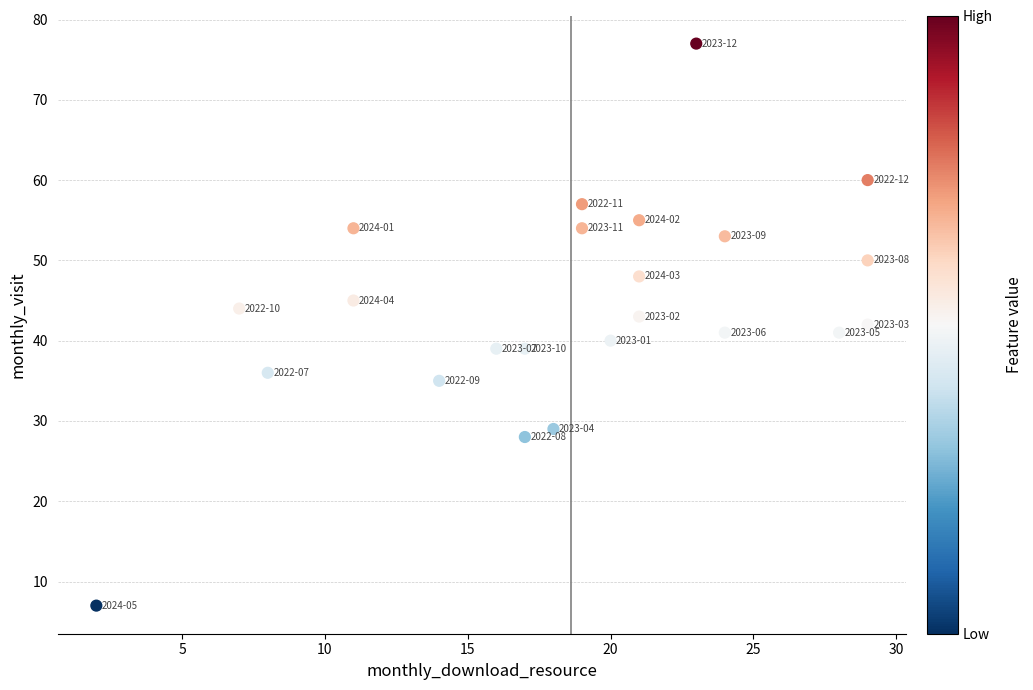

What is the range of Y values (max minus min)?

70